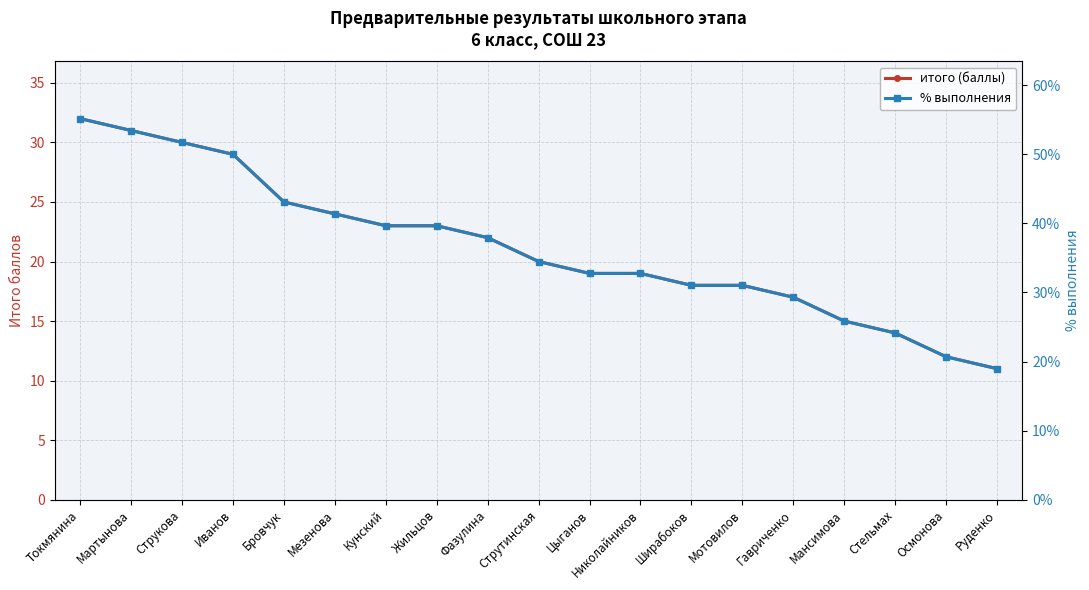

Reading right to left, what are all the values shown in this chart?

итого (баллы): 11.0	12.0	14.0	15.0	17.0	18.0	18.0	19.0	19.0	20.0	22.0	23.0	23.0	24.0	25.0	29.0	30.0	31.0	32.0
% выполнения: 19.0	20.7	24.1	25.9	29.3	31.0	31.0	32.8	32.8	34.5	37.9	39.7	39.7	41.4	43.1	50.0	51.7	53.4	55.2